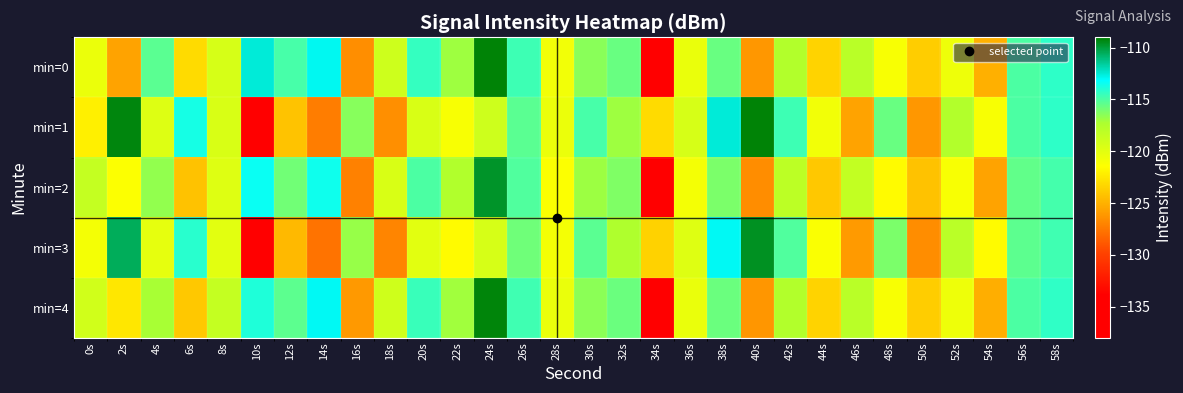

At 42s, list the series in order from largest to smallest.

min=1, min=3, min=0, min=4, min=2